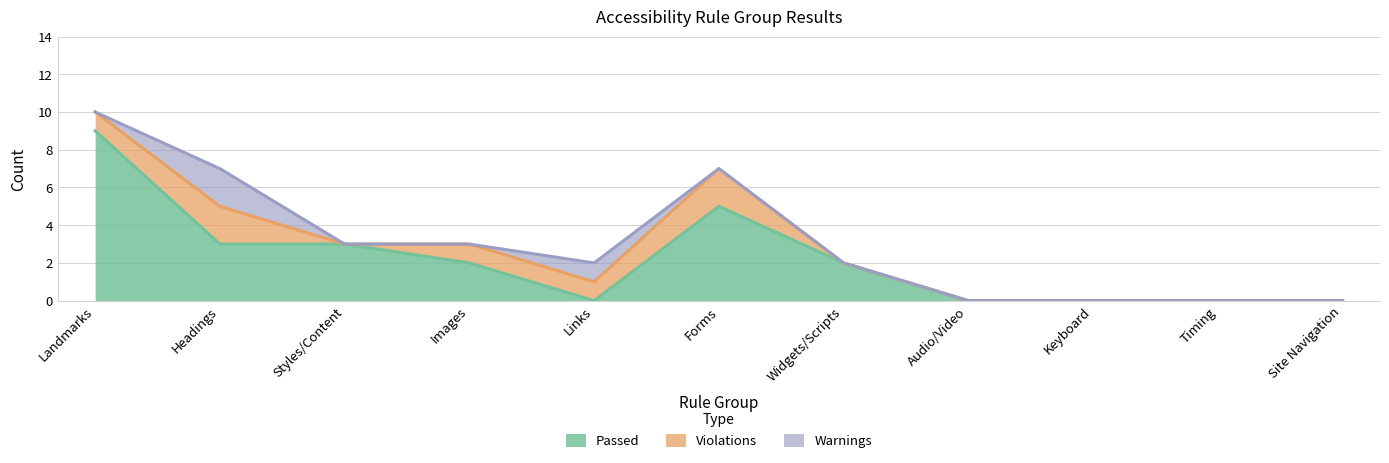

What is the difference between the Passed values at Timing and Widgets/Scripts?

2